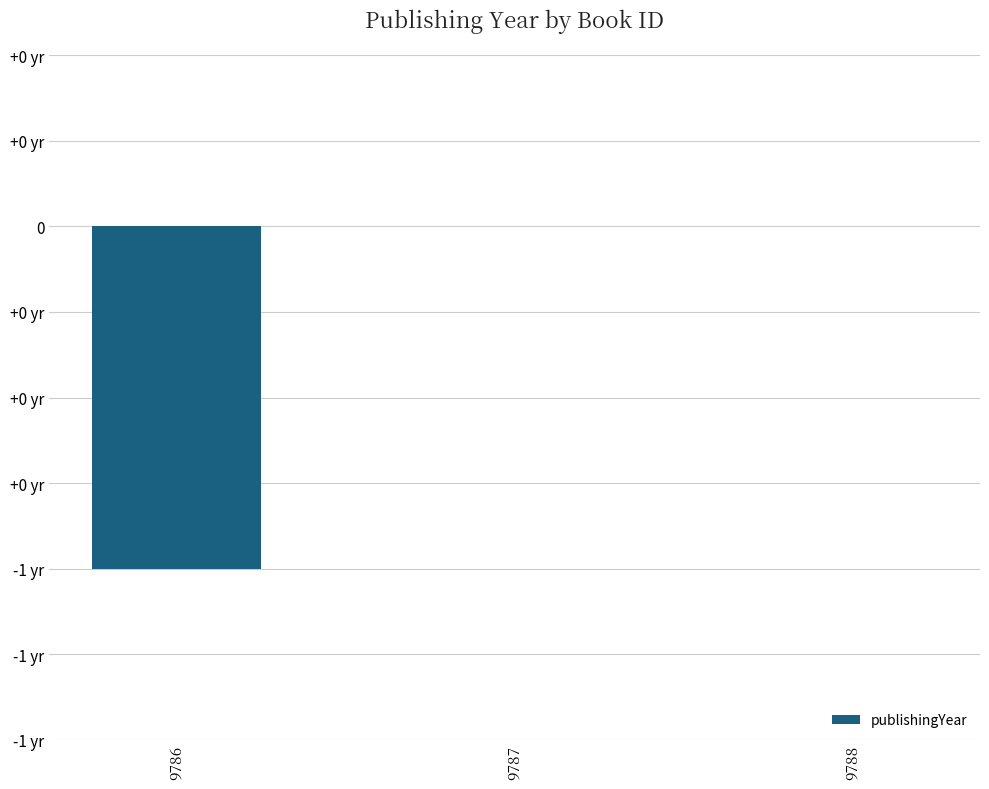

Does the chart contain any negative values?

Yes